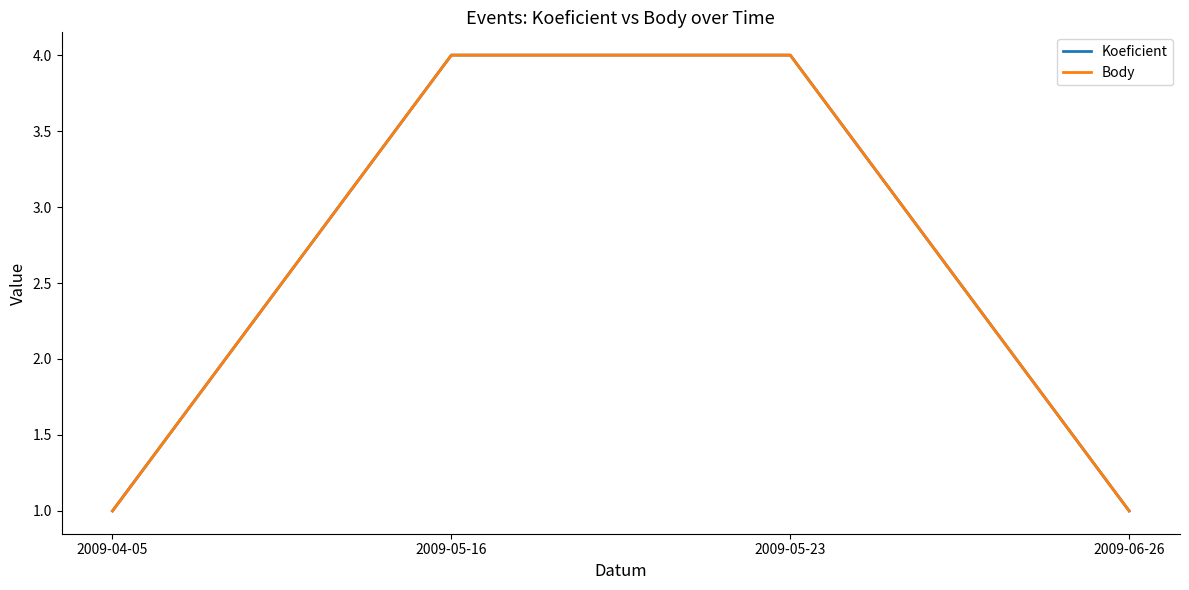

What is the total value across all series at 2009-05-23?

8